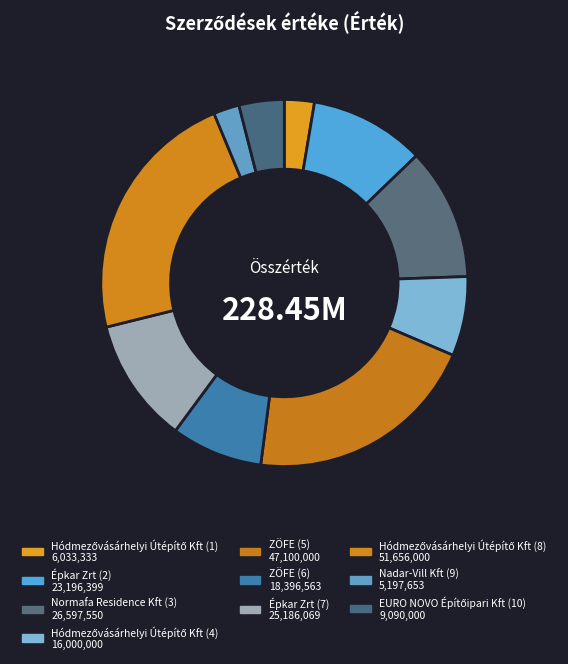

How many segments does this pie chart have?

10